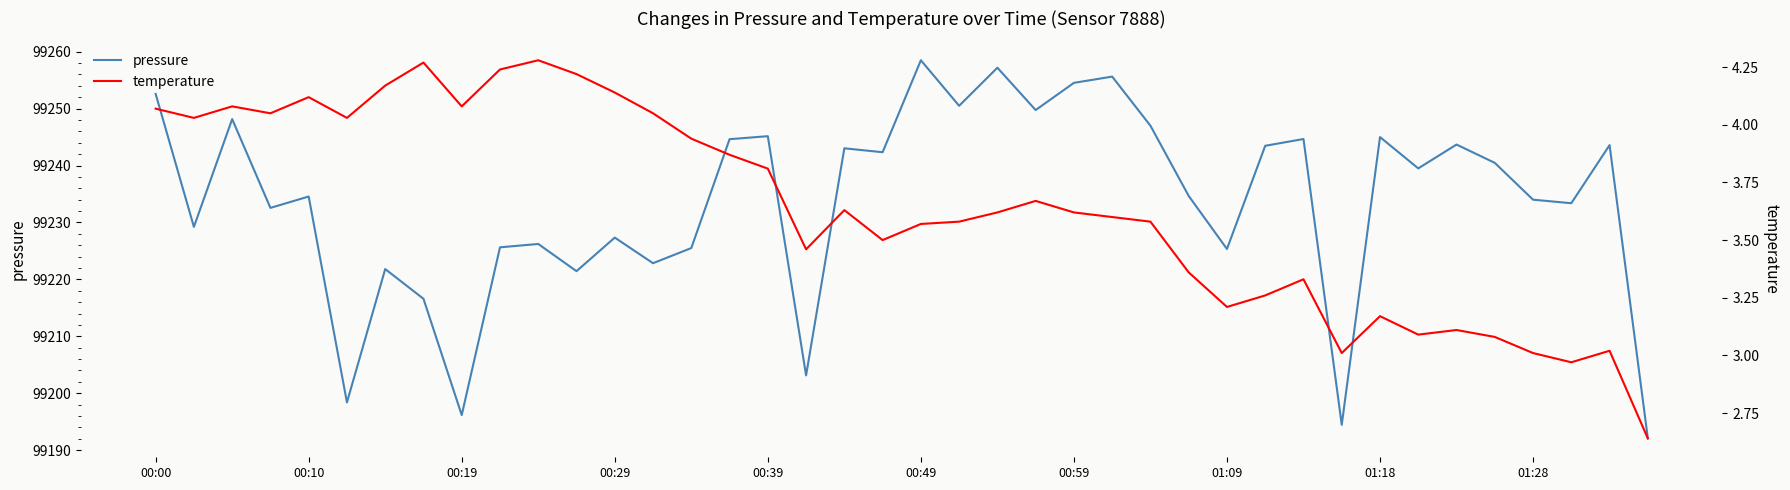

What is the lowest value of the pressure series?

99192.1